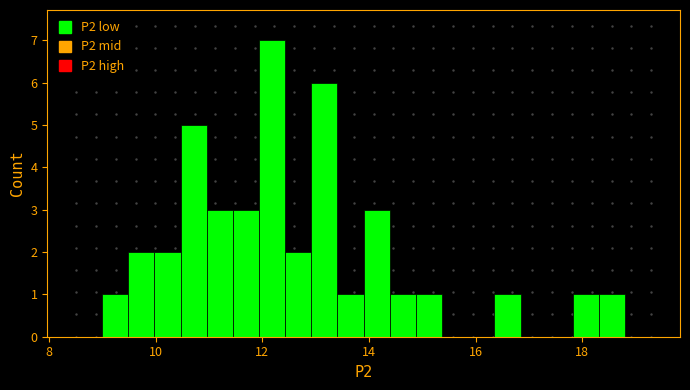

Read against the x-axis, roughly where is the centre of the tallest bar?

12.2